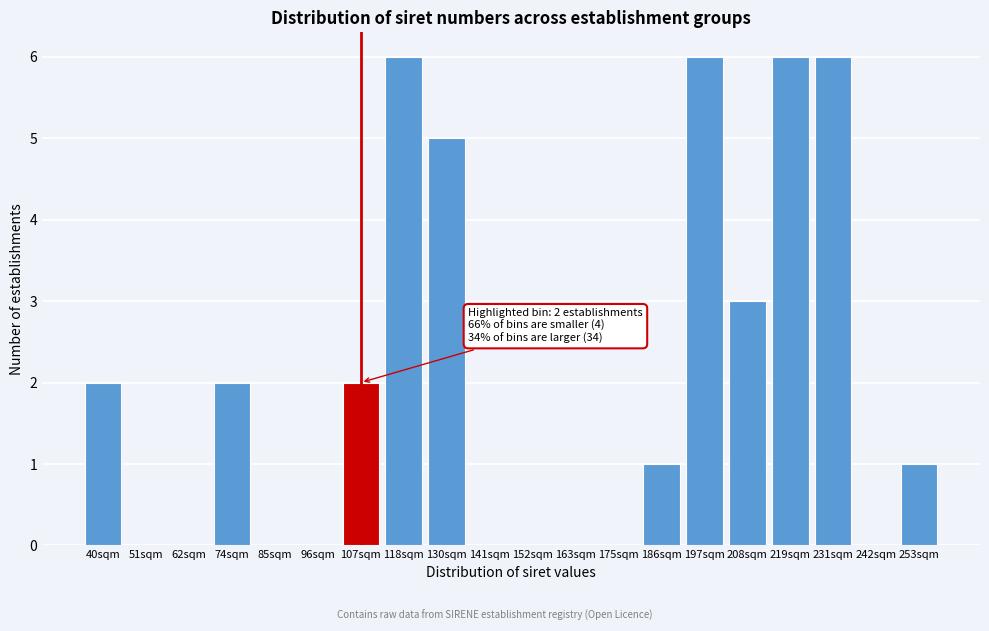

Reading left to right, list all the values displayed in this chart.

40sqm=2	51sqm=0	62sqm=0	74sqm=2	85sqm=0	96sqm=0	107sqm=2	118sqm=6	130sqm=5	141sqm=0	152sqm=0	163sqm=0	175sqm=0	186sqm=1	197sqm=6	208sqm=3	219sqm=6	231sqm=6	242sqm=0	253sqm=1